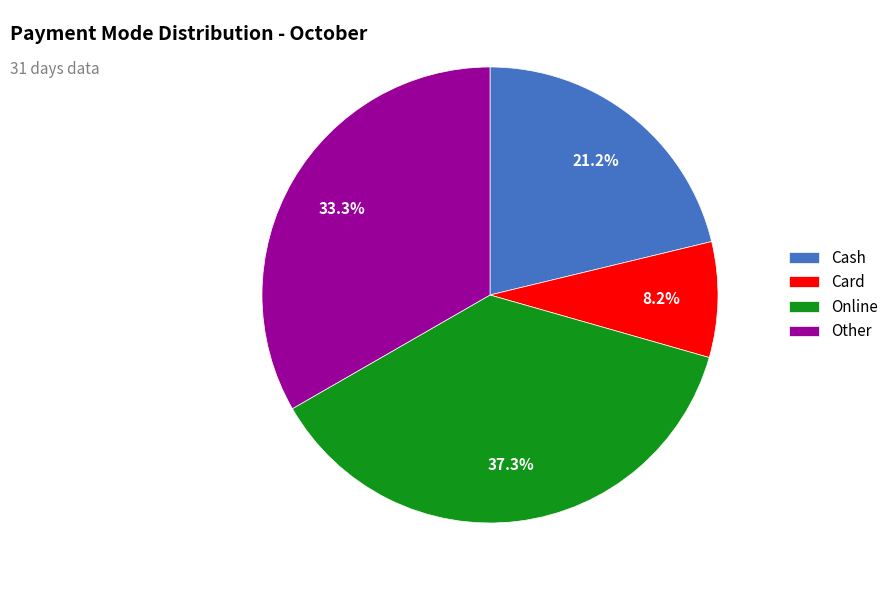

Rank the categories by value from lowest to highest.

Card, Cash, Other, Online